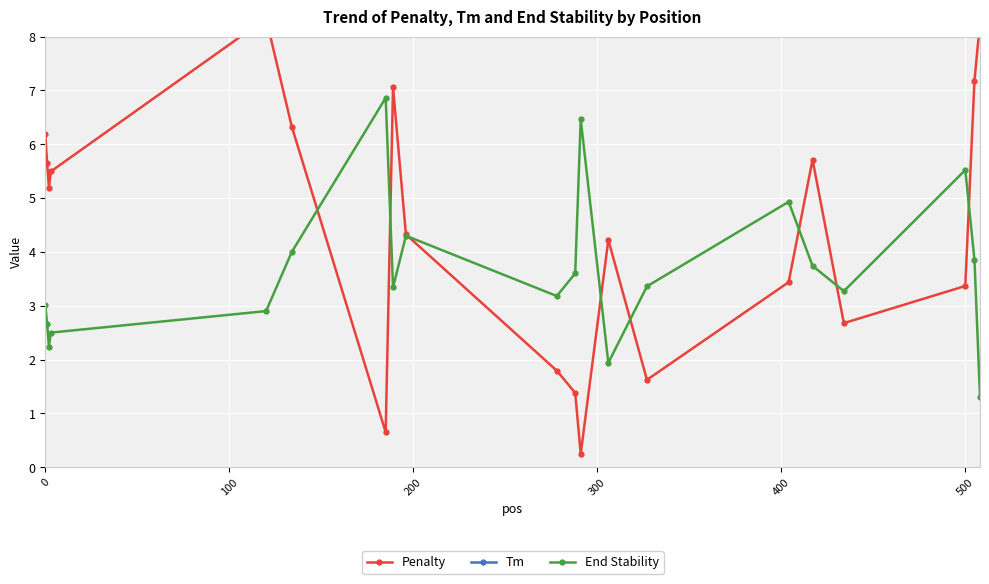

At which label does Tm reach its peak?

10